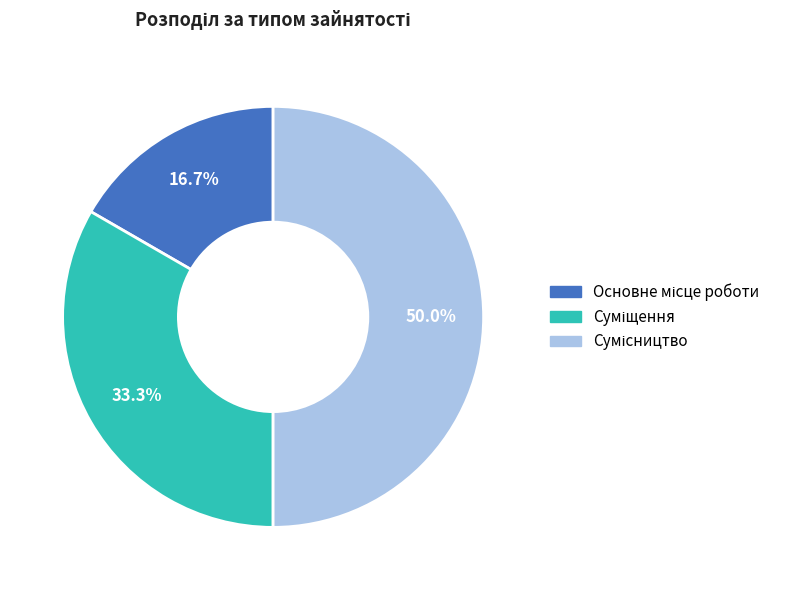

What is the change in value from Основне місце роботи to Сумісництво?

+2